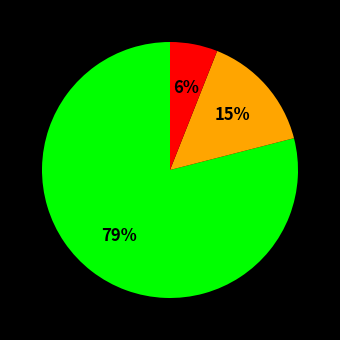

Is there any slice that represents more than half of the pie?

Yes